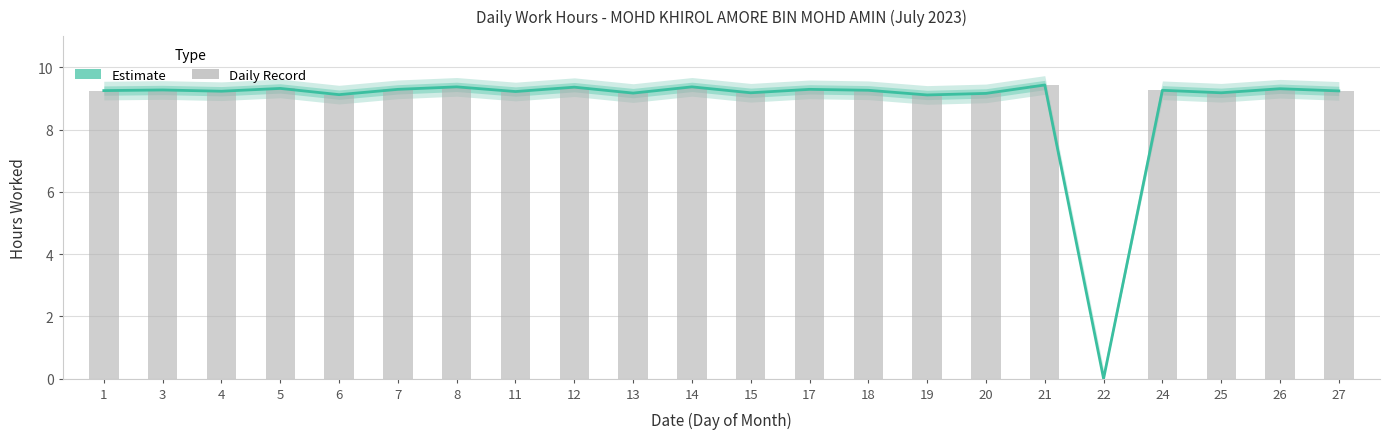

Between 11 and 15, which is larger?

11